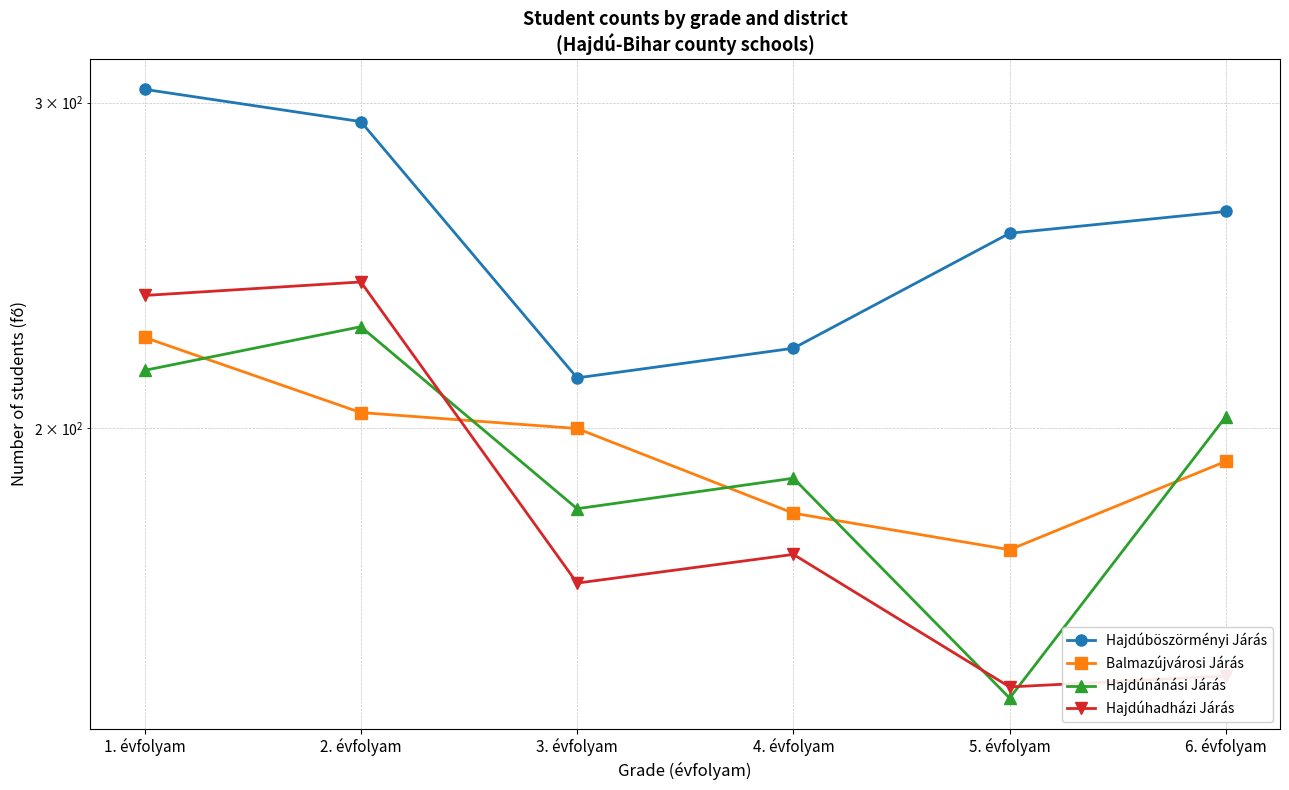

What is the sum of the Hajdúhadházi Járás values at 4. évfolyam and 3. évfolyam?

336